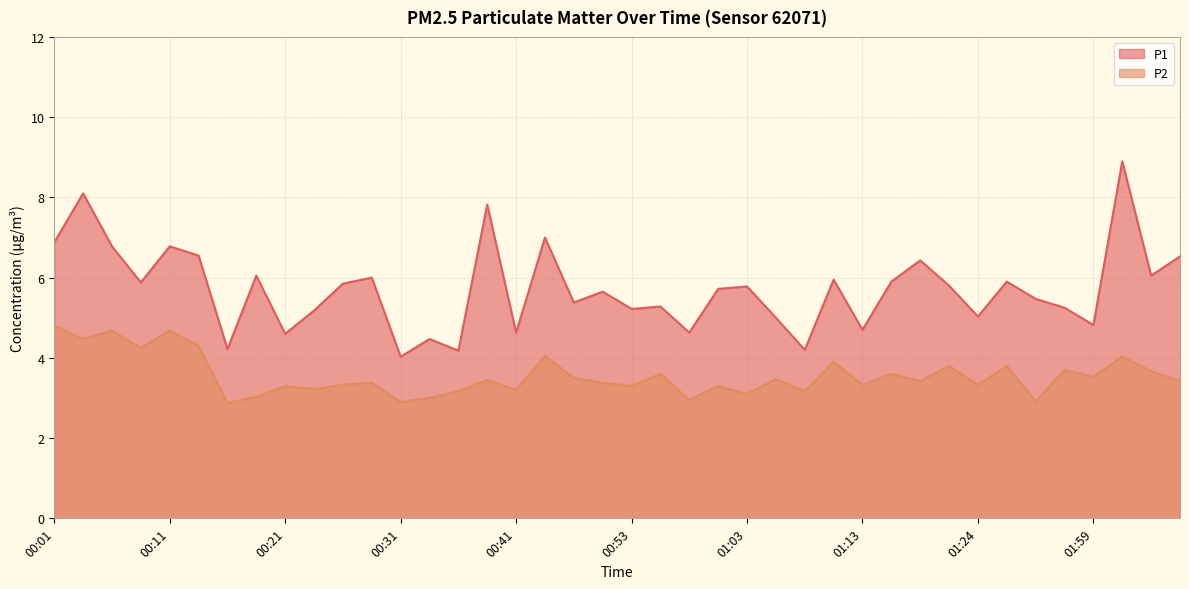

Read the P2 value at 00:31.

2.9